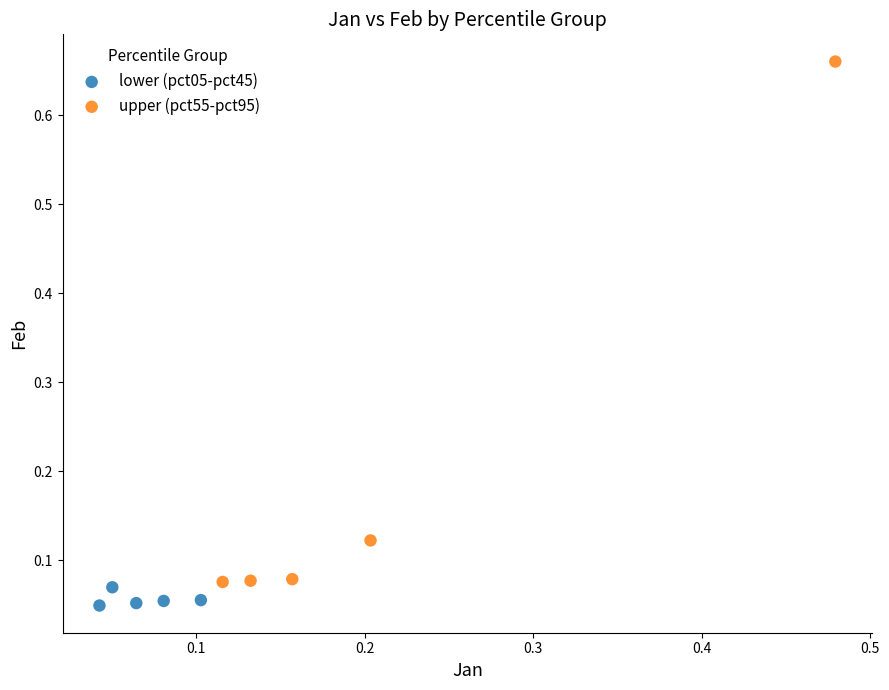

Which series has the widest spread of Y values?

upper (pct55-pct95)